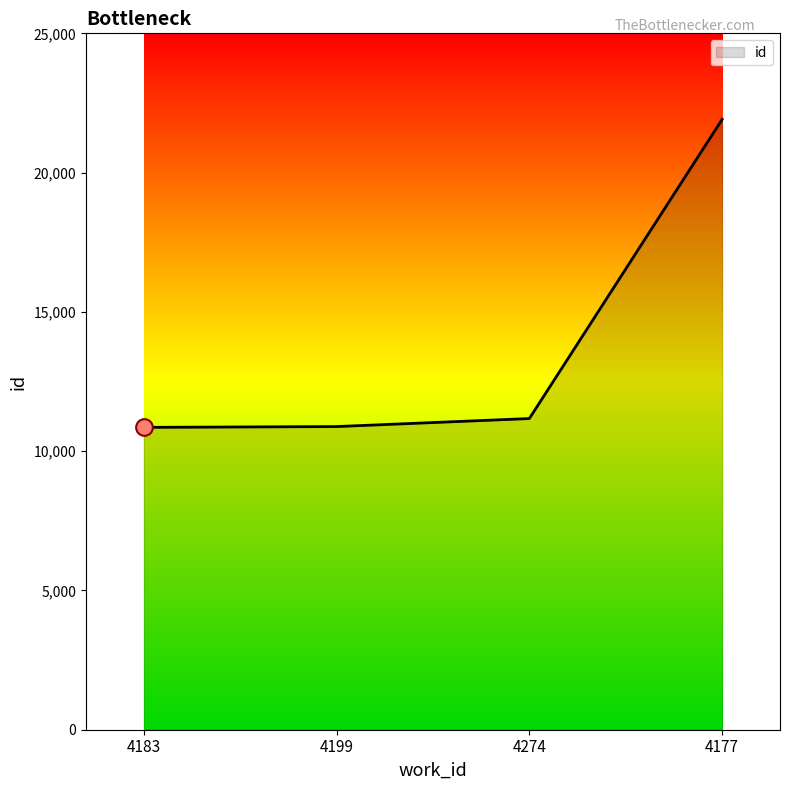

How many distinct data groups are displayed?

1